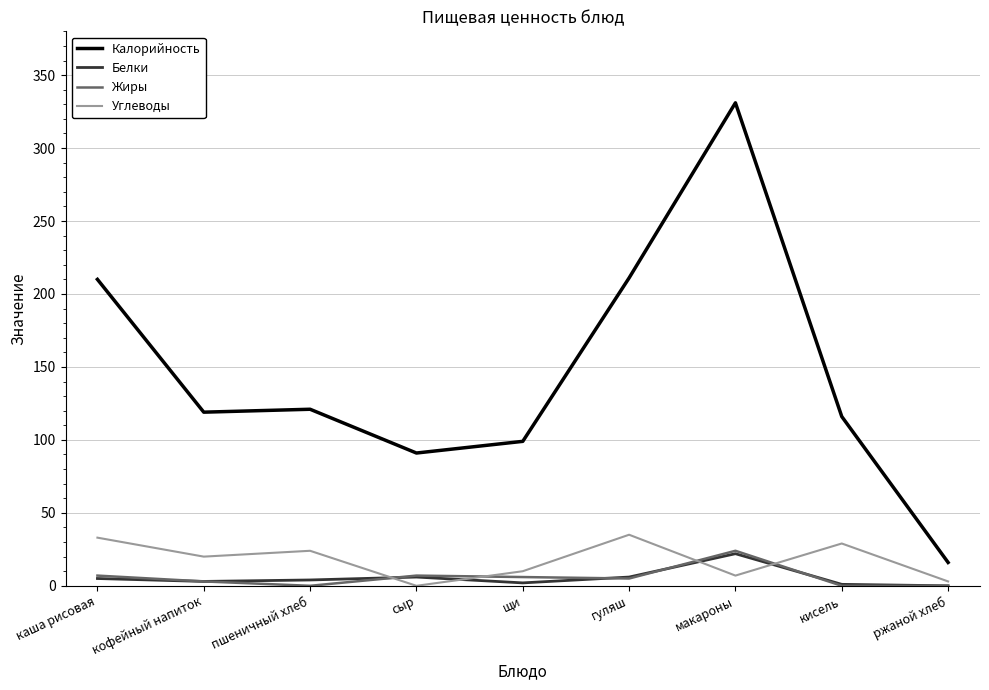

Which series has the widest spread of values?

Калорийность